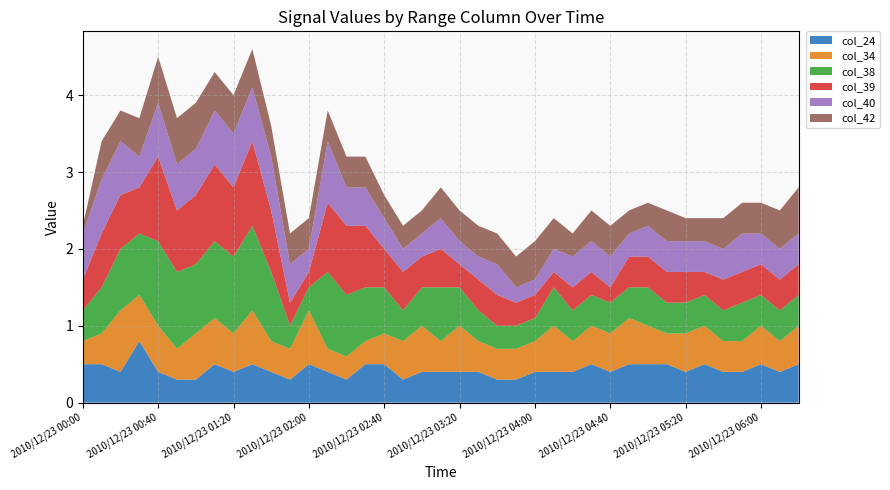

Reading left to right, list all the values displayed in this chart.

col_24: 0.5	0.5	0.4	0.8	0.4	0.3	0.3	0.5	0.4	0.5	0.4	0.3	0.5	0.4	0.3	0.5	0.5	0.3	0.4	0.4	0.4	0.4	0.3	0.3	0.4	0.4	0.4	0.5	0.4	0.5	0.5	0.5	0.4	0.5	0.4	0.4	0.5	0.4	0.5
col_34: 0.3	0.4	0.8	0.6	0.6	0.4	0.6	0.6	0.5	0.7	0.4	0.4	0.7	0.3	0.3	0.3	0.4	0.5	0.6	0.4	0.6	0.4	0.4	0.4	0.4	0.6	0.4	0.5	0.5	0.6	0.5	0.4	0.5	0.5	0.4	0.4	0.5	0.4	0.5
col_38: 0.4	0.6	0.8	0.8	1.1	1.0	0.9	1.0	1.0	1.1	0.9	0.3	0.3	1.0	0.8	0.7	0.6	0.4	0.5	0.7	0.5	0.4	0.3	0.3	0.3	0.5	0.4	0.4	0.4	0.4	0.5	0.4	0.4	0.4	0.4	0.5	0.4	0.4	0.4
col_39: 0.4	0.7	0.7	0.6	1.1	0.8	0.9	1.0	0.9	1.1	0.8	0.3	0.2	0.9	0.9	0.8	0.5	0.5	0.4	0.5	0.3	0.4	0.4	0.3	0.3	0.2	0.3	0.3	0.2	0.4	0.4	0.4	0.4	0.3	0.4	0.4	0.4	0.4	0.4
col_40: 0.6	0.7	0.7	0.4	0.7	0.6	0.6	0.7	0.7	0.7	0.7	0.5	0.3	0.8	0.5	0.5	0.4	0.3	0.3	0.4	0.3	0.3	0.4	0.2	0.2	0.3	0.4	0.4	0.4	0.3	0.4	0.4	0.4	0.4	0.4	0.5	0.4	0.4	0.4
col_42: 0.1	0.5	0.4	0.5	0.6	0.6	0.6	0.5	0.5	0.5	0.4	0.4	0.4	0.4	0.4	0.4	0.3	0.3	0.3	0.4	0.4	0.4	0.4	0.4	0.5	0.4	0.3	0.4	0.4	0.3	0.3	0.4	0.3	0.3	0.4	0.4	0.4	0.5	0.6